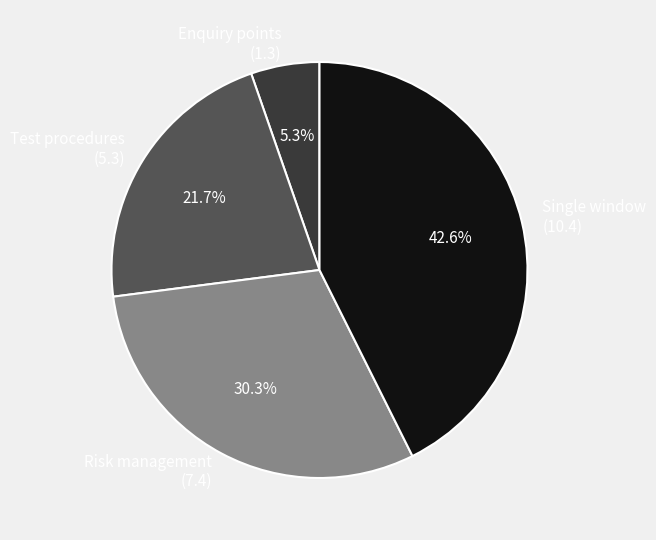

What is the ratio of the value at Risk management (7.4) to the value at Test procedures (5.3)?

1.4